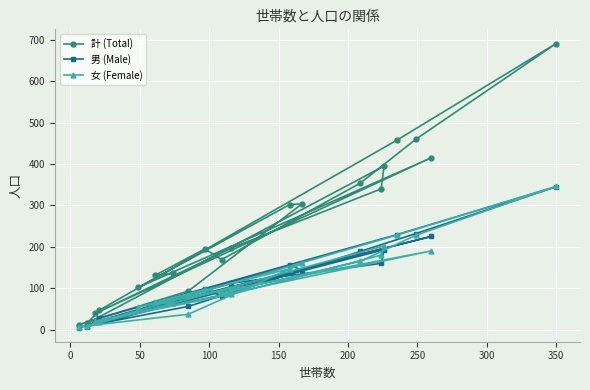

What is the minimum value shown in the chart?

5